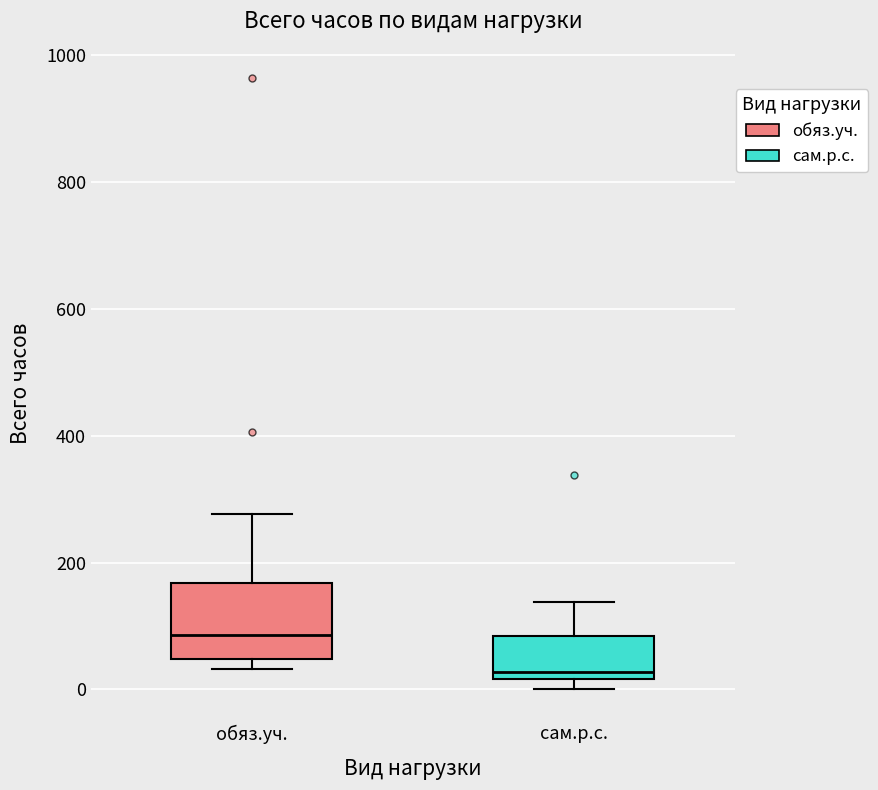

Reading left to right, transcribe this box plot: for each box, give where its median line is, the range the box spans, and where its two whiskers end, as read against the y-axis. The values are not printed on the chart, so give them approximately, as read against the axis.

обяз.уч.: median 80, box 40 to 160, whiskers 40 (just below the box's lower edge) to 280
сам.р.с.: median 20 (just above the box's lower edge), box 20 to 80, whiskers 0 to 140